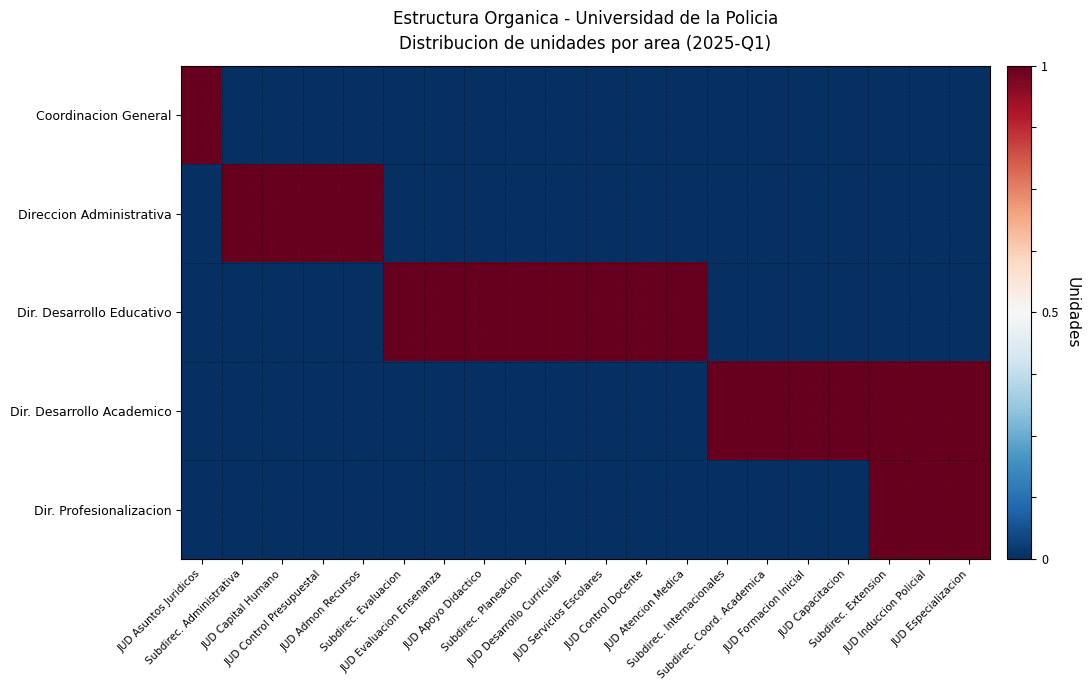

Reading left to right, list all the values displayed in this chart.

Coordinacion General: JUD Asuntos Juridicos=1.4	Subdirec. Administrativa=-1.4	JUD Capital Humano=-1.4	JUD Control Presupuestal=-1.4	JUD Admon Recursos=-1.4	Subdirec. Evaluacion=-1.4	JUD Evaluacion Ensenanza=-1.4	JUD Apoyo Didactico=-1.4	Subdirec. Planeacion=-1.4	JUD Desarrollo Curricular=-1.4	JUD Servicios Escolares=-1.4	JUD Control Docente=-1.4	JUD Atencion Medica=-1.4	Subdirec. Internacionales=-1.4	Subdirec. Coord. Academica=-1.4	JUD Formacion Inicial=-1.4	JUD Capacitacion=-1.4	Subdirec. Extension=-1.4	JUD Induccion Policial=-1.4	JUD Especializacion=-1.4
Direccion Administrativa: JUD Asuntos Juridicos=-1.4	Subdirec. Administrativa=1.4	JUD Capital Humano=1.4	JUD Control Presupuestal=1.4	JUD Admon Recursos=1.4	Subdirec. Evaluacion=-1.4	JUD Evaluacion Ensenanza=-1.4	JUD Apoyo Didactico=-1.4	Subdirec. Planeacion=-1.4	JUD Desarrollo Curricular=-1.4	JUD Servicios Escolares=-1.4	JUD Control Docente=-1.4	JUD Atencion Medica=-1.4	Subdirec. Internacionales=-1.4	Subdirec. Coord. Academica=-1.4	JUD Formacion Inicial=-1.4	JUD Capacitacion=-1.4	Subdirec. Extension=-1.4	JUD Induccion Policial=-1.4	JUD Especializacion=-1.4
Dir. Desarrollo Educativo: JUD Asuntos Juridicos=-1.4	Subdirec. Administrativa=-1.4	JUD Capital Humano=-1.4	JUD Control Presupuestal=-1.4	JUD Admon Recursos=-1.4	Subdirec. Evaluacion=1.4	JUD Evaluacion Ensenanza=1.4	JUD Apoyo Didactico=1.4	Subdirec. Planeacion=1.4	JUD Desarrollo Curricular=1.4	JUD Servicios Escolares=1.4	JUD Control Docente=1.4	JUD Atencion Medica=1.4	Subdirec. Internacionales=-1.4	Subdirec. Coord. Academica=-1.4	JUD Formacion Inicial=-1.4	JUD Capacitacion=-1.4	Subdirec. Extension=-1.4	JUD Induccion Policial=-1.4	JUD Especializacion=-1.4
Dir. Desarrollo Academico: JUD Asuntos Juridicos=-1.4	Subdirec. Administrativa=-1.4	JUD Capital Humano=-1.4	JUD Control Presupuestal=-1.4	JUD Admon Recursos=-1.4	Subdirec. Evaluacion=-1.4	JUD Evaluacion Ensenanza=-1.4	JUD Apoyo Didactico=-1.4	Subdirec. Planeacion=-1.4	JUD Desarrollo Curricular=-1.4	JUD Servicios Escolares=-1.4	JUD Control Docente=-1.4	JUD Atencion Medica=-1.4	Subdirec. Internacionales=1.4	Subdirec. Coord. Academica=1.4	JUD Formacion Inicial=1.4	JUD Capacitacion=1.4	Subdirec. Extension=1.4	JUD Induccion Policial=1.4	JUD Especializacion=1.4
Dir. Profesionalizacion: JUD Asuntos Juridicos=-1.4	Subdirec. Administrativa=-1.4	JUD Capital Humano=-1.4	JUD Control Presupuestal=-1.4	JUD Admon Recursos=-1.4	Subdirec. Evaluacion=-1.4	JUD Evaluacion Ensenanza=-1.4	JUD Apoyo Didactico=-1.4	Subdirec. Planeacion=-1.4	JUD Desarrollo Curricular=-1.4	JUD Servicios Escolares=-1.4	JUD Control Docente=-1.4	JUD Atencion Medica=-1.4	Subdirec. Internacionales=-1.4	Subdirec. Coord. Academica=-1.4	JUD Formacion Inicial=-1.4	JUD Capacitacion=-1.4	Subdirec. Extension=1.4	JUD Induccion Policial=1.4	JUD Especializacion=1.4